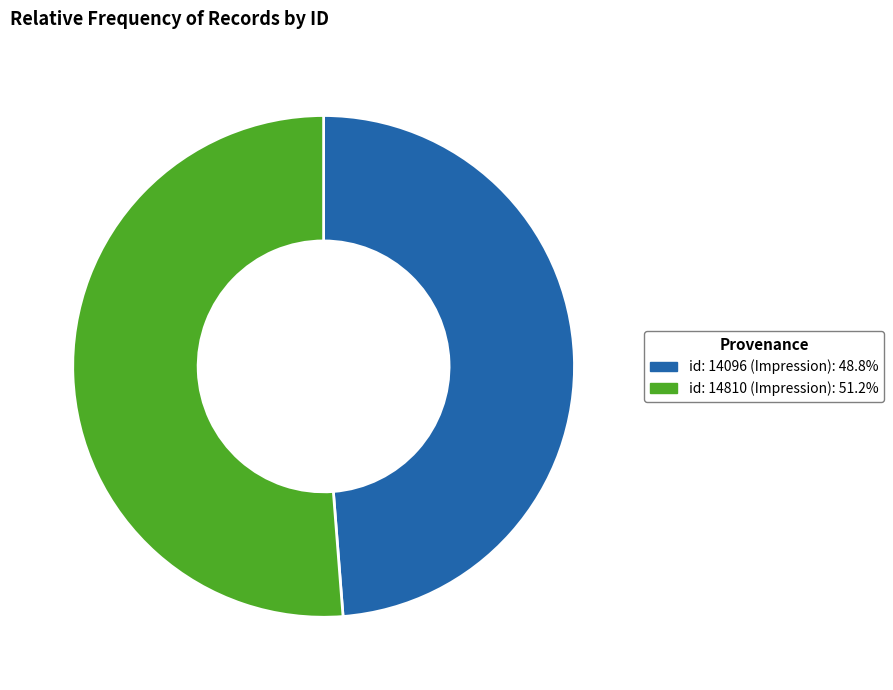

Approximately how many times larger is the value at id: 14096 (Impression): 48.8% compared to id: 14810 (Impression): 51.2%?

1.0